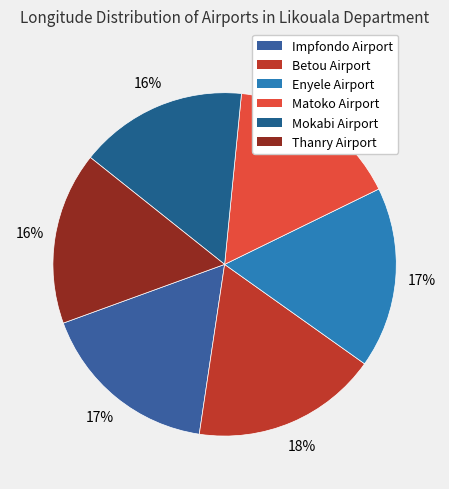

True or false: Enyele Airport accounts for 29% of the total.

False